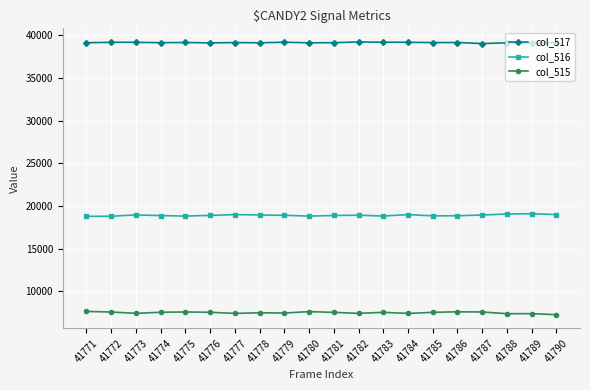

What is the difference between the maximum and minimum values in the col_516 series?

309